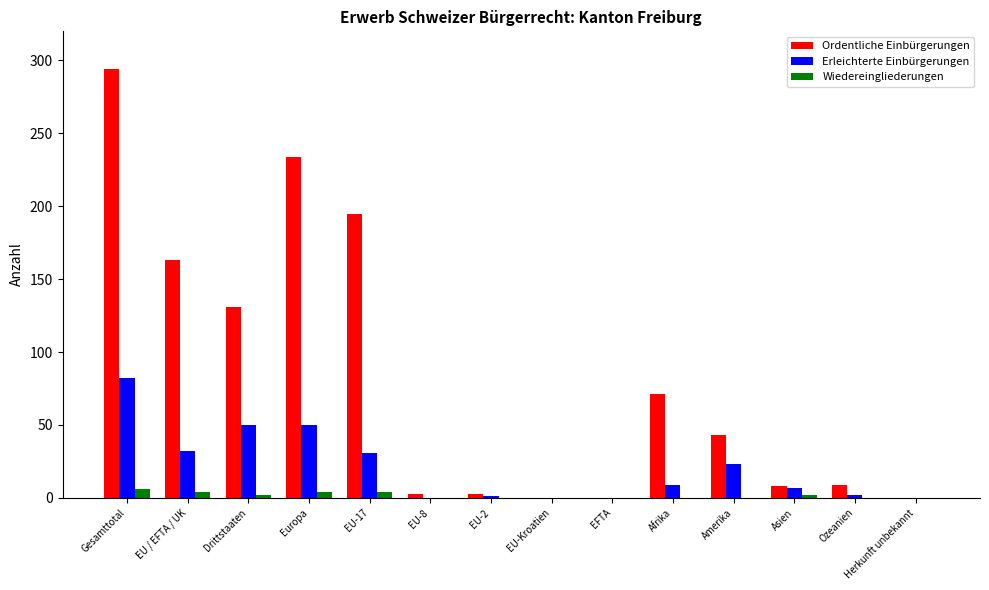

The value of Wiedereingliederungen at EU-17 is 4. True or false?

True